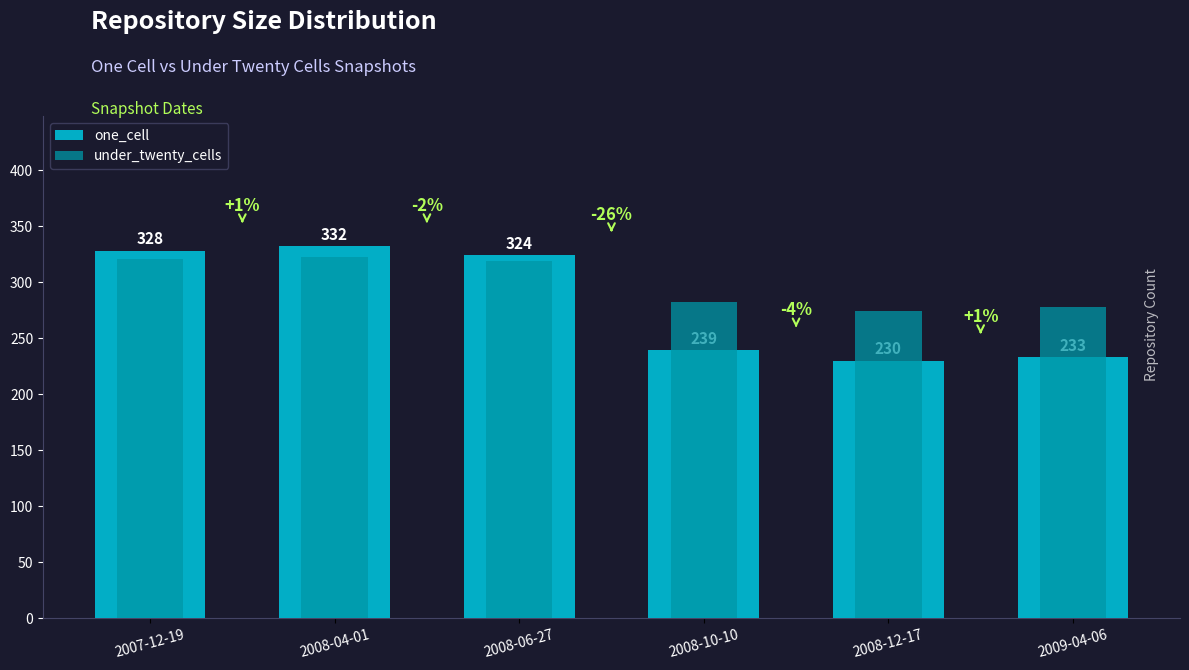

What is the minimum value for one_cell?

230